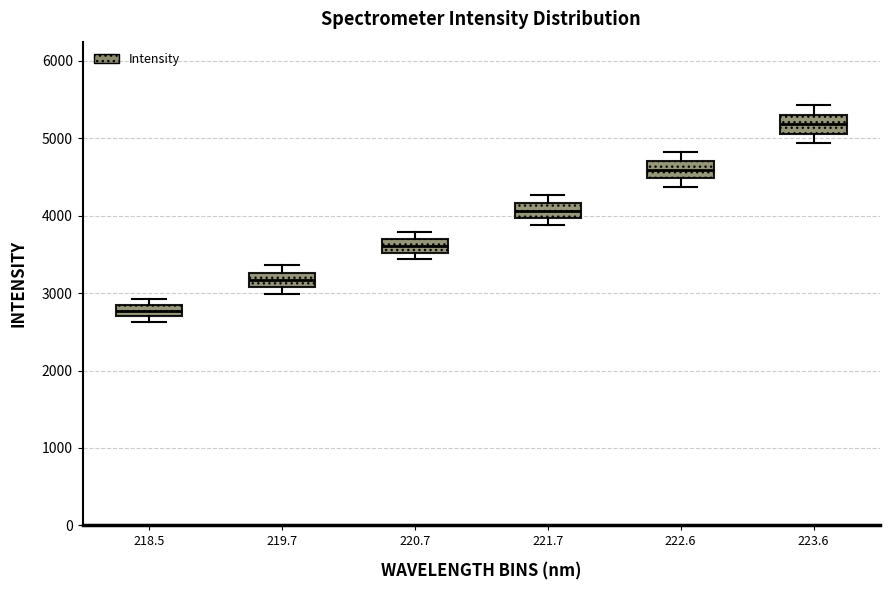

Which box's median line is the highest?

223.6